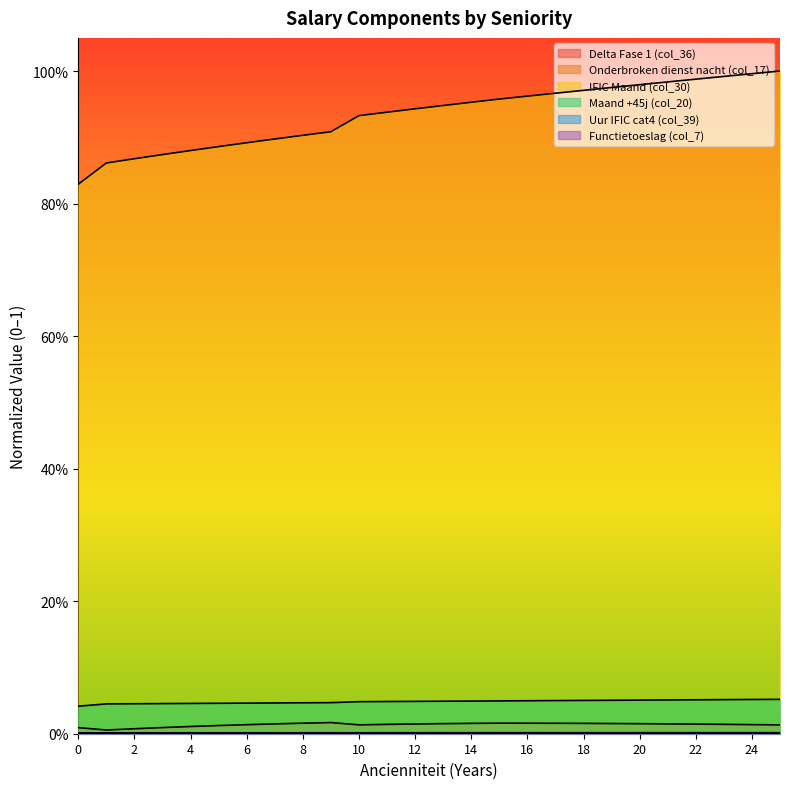

Does the chart have visible grid lines?

No